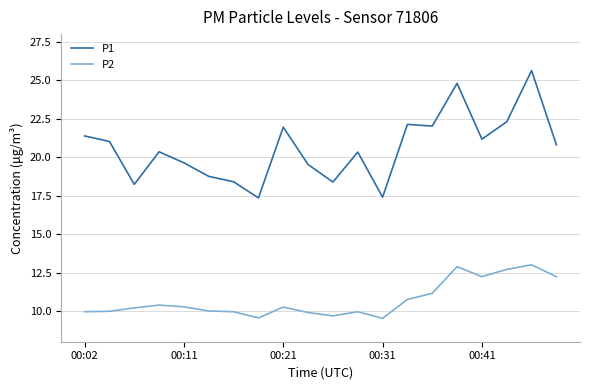

List the series in order of their peak value, lowest first.

P2, P1